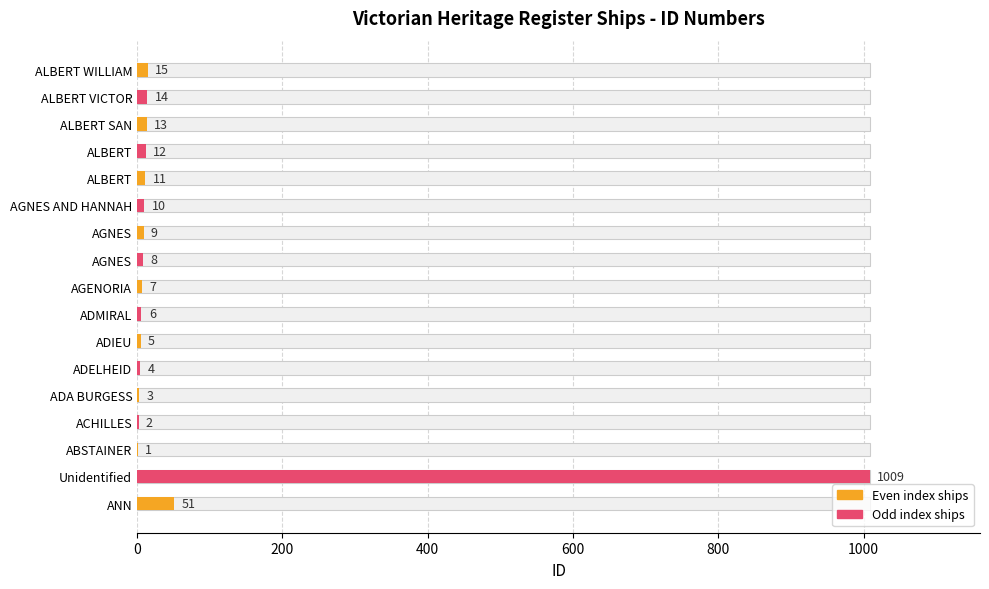

The chart shows a value of 10 at AGNES AND HANNAH. True or false?

True